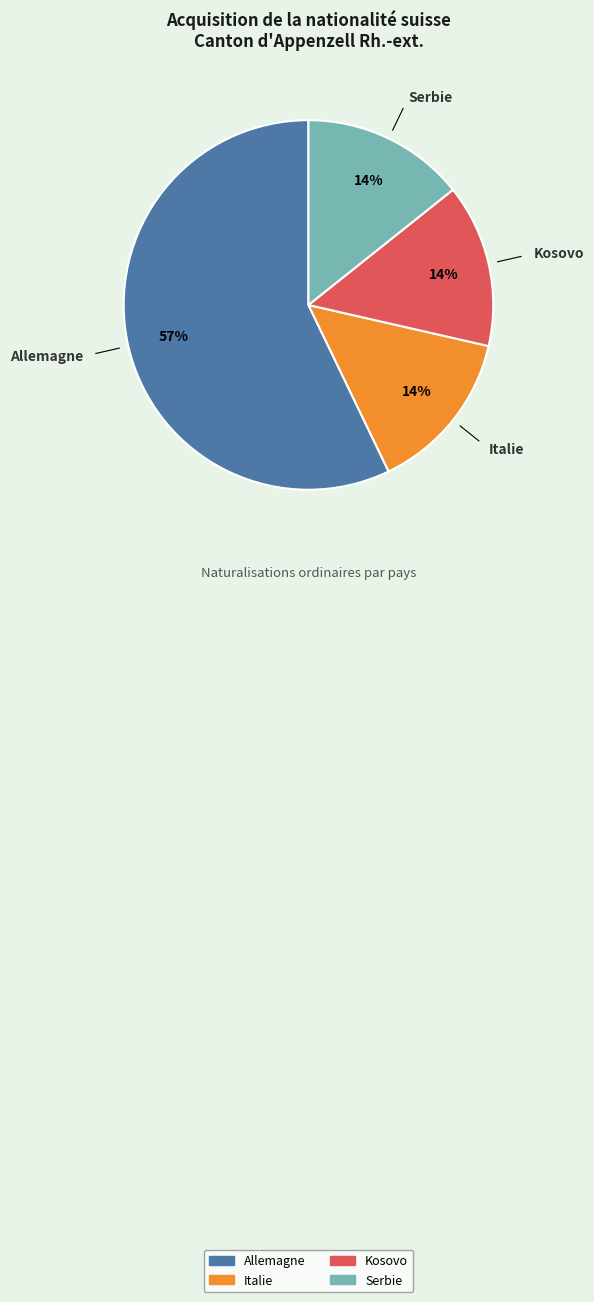

Approximately how many times larger is the value at Serbie compared to Kosovo?

1.0